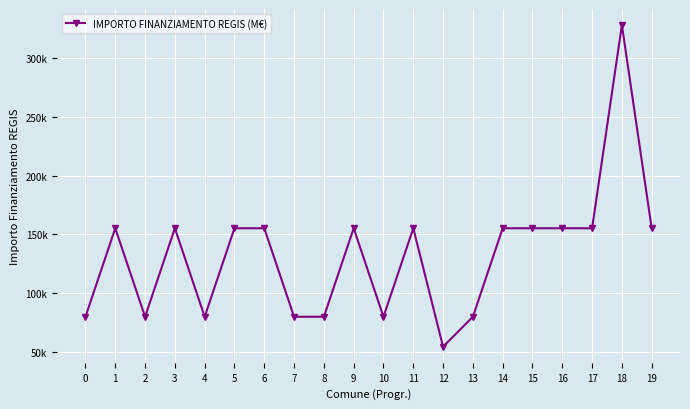

Approximately how many times larger is the value at 14 compared to 3?

1.0